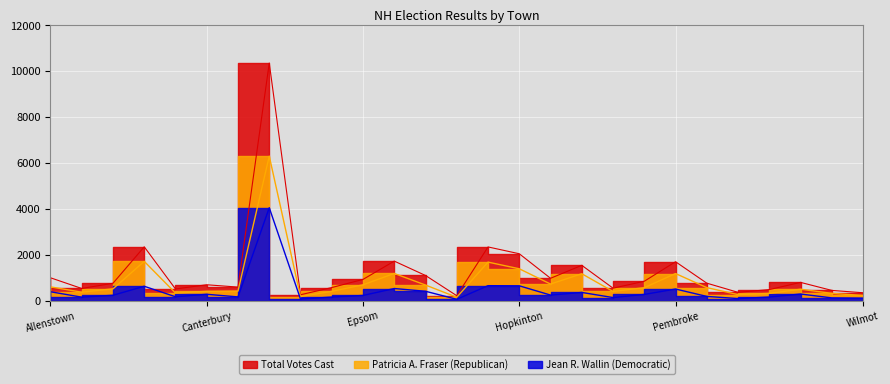

True or false: Total Votes Cast and Jean R. Wallin (Democratic) intersect in this chart.

False